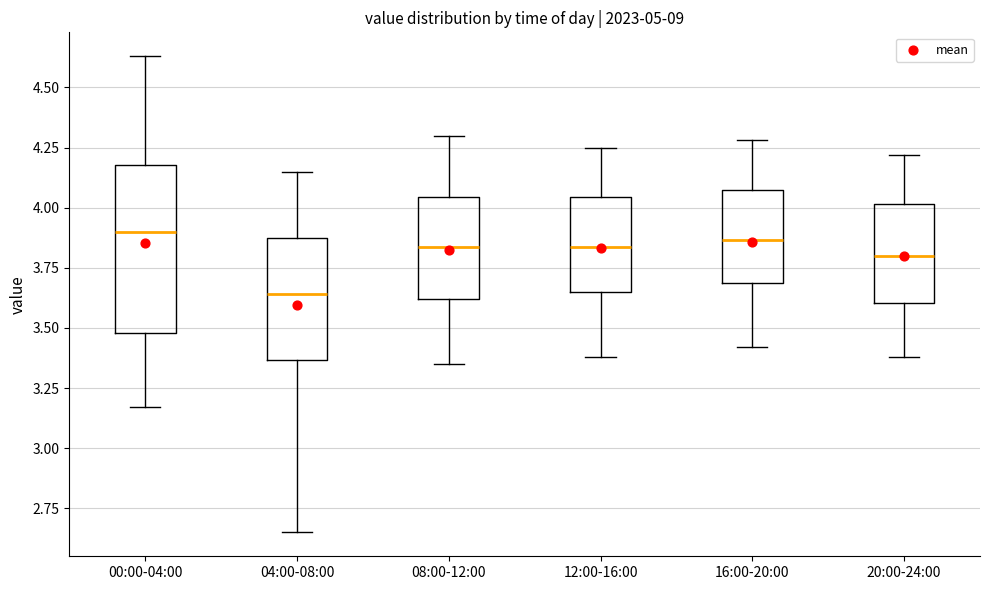

Which box is the tallest, from its lower edge to its upper edge?

00:00-04:00